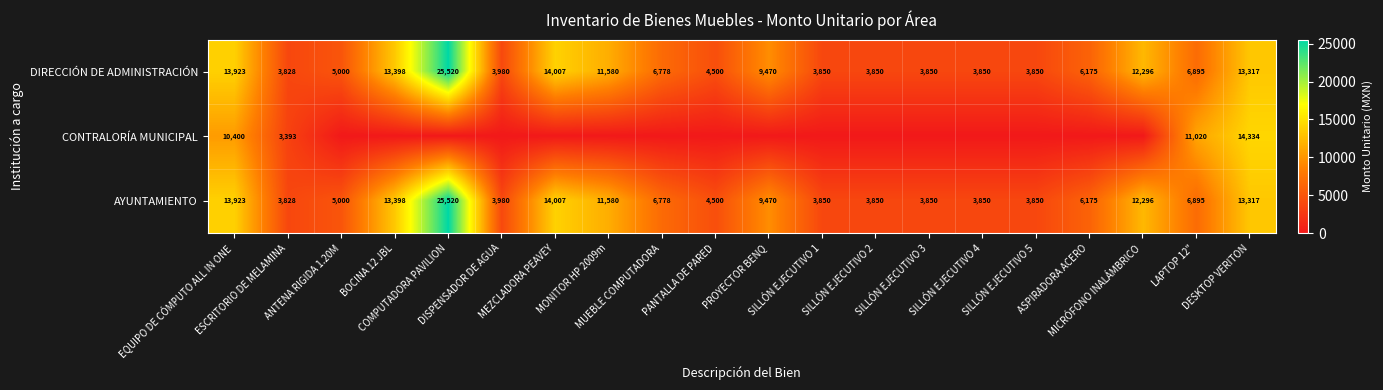

What is the greatest value displayed?

25520.0